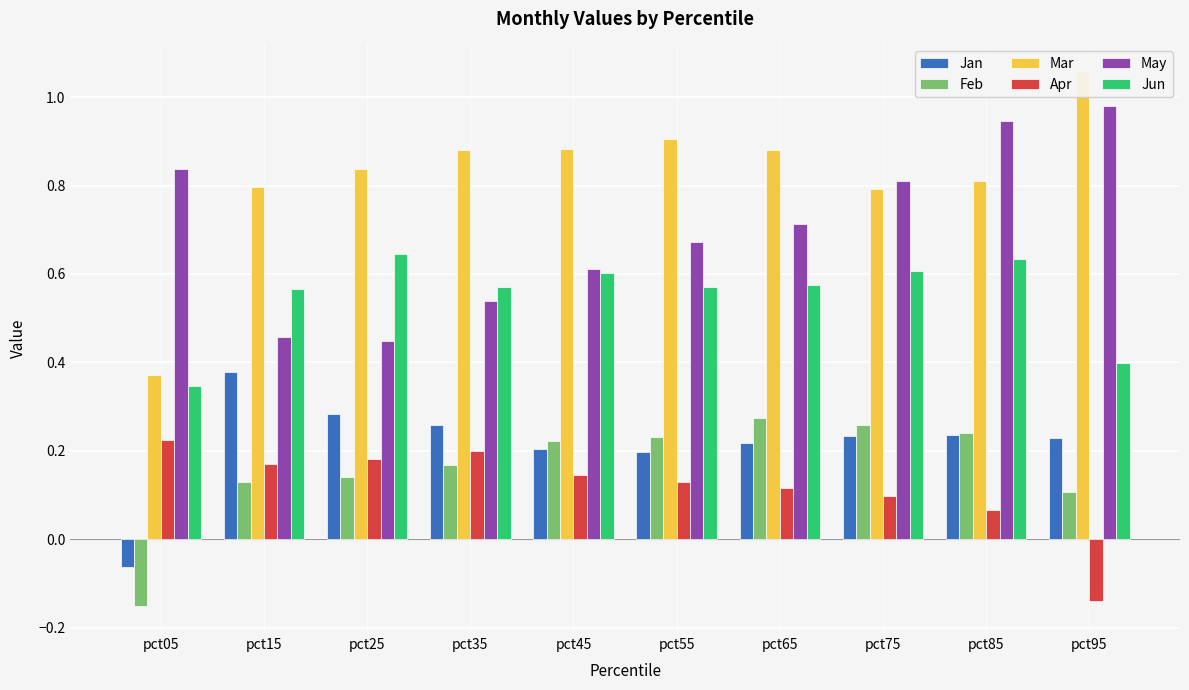

Which series changed the most between pct25 and pct85?

May